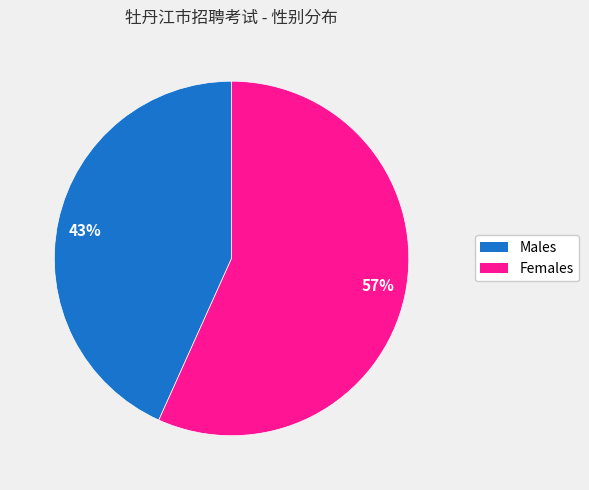

Rank the categories by value from highest to lowest.

57%, 43%